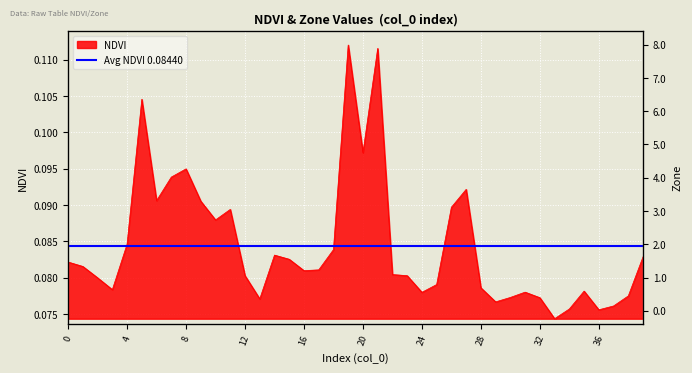

Rank the categories by value from highest to lowest.

19, 21, 5, 20, 8, 7, 27, 6, 9, 26, 11, 10, 4, 18, 14, 39, 15, 0, 1, 17, 16, 22, 23, 12, 2, 25, 28, 3, 35, 31, 24, 38, 30, 32, 13, 29, 37, 34, 36, 33